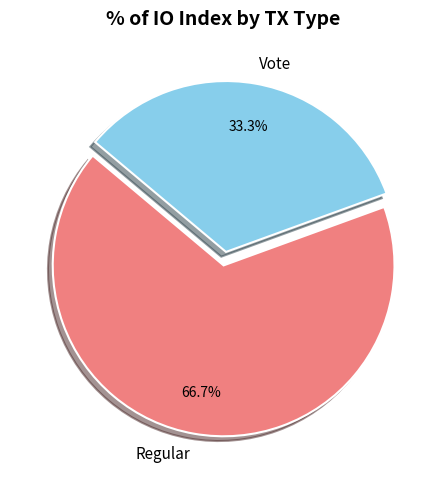

Rank the categories by value from lowest to highest.

Vote, Regular